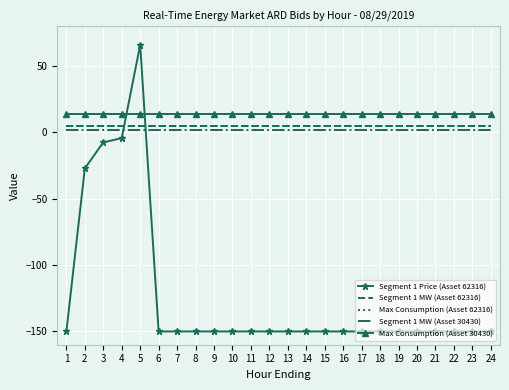

What is the average value of the Segment 1 Price (Asset 62316) series?

-123.9